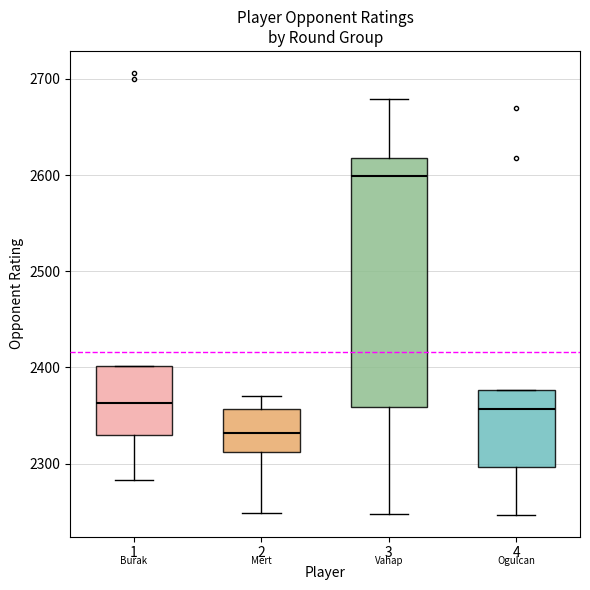

Which box's median line is the lowest?

2